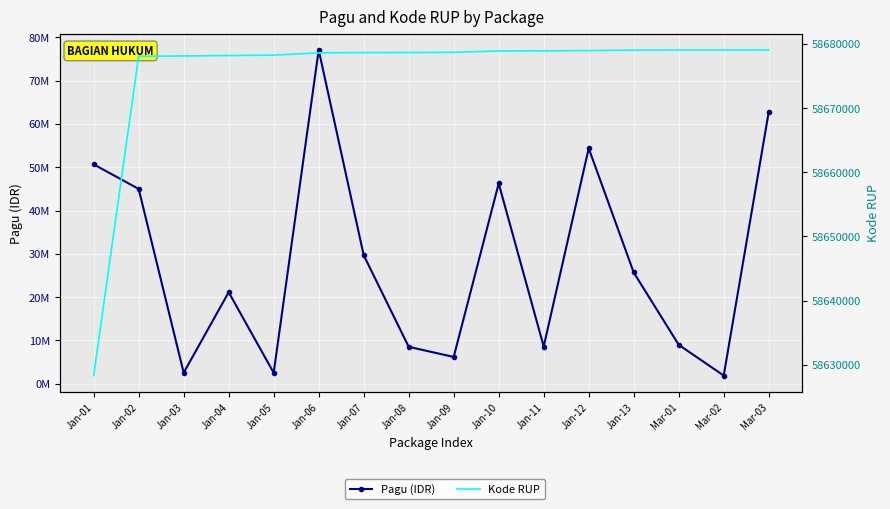

What is the sum of all Pagu (IDR) values?

452014900